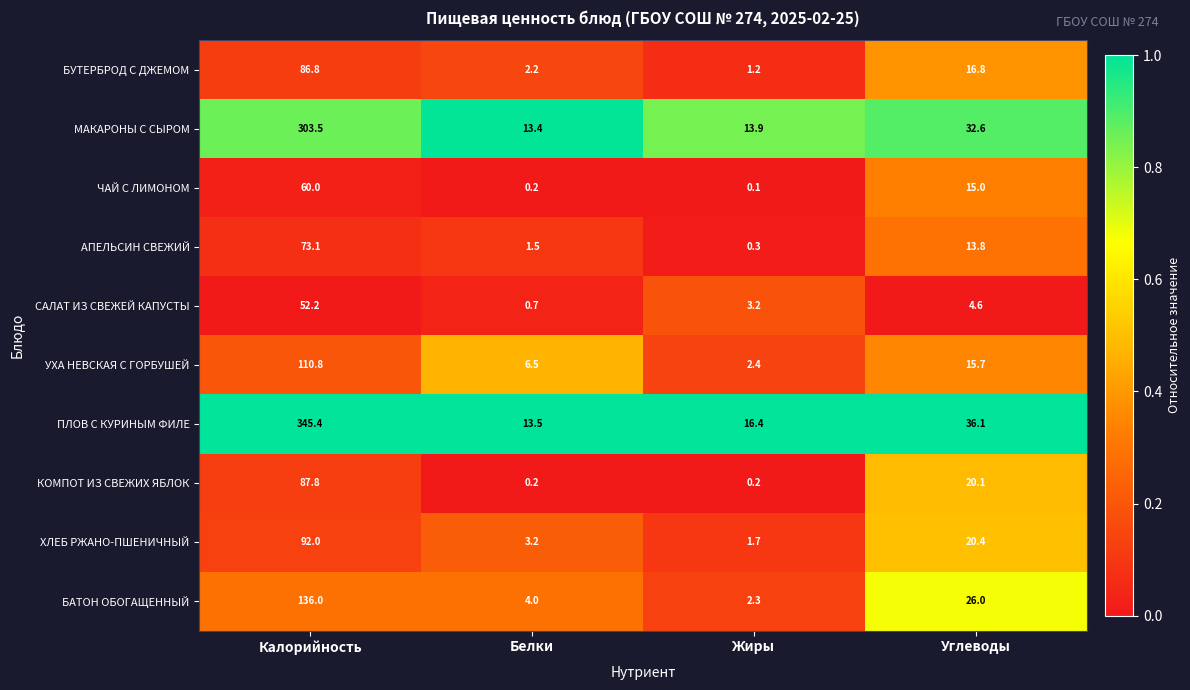

What is the total value across all series at Жиры?

41.7